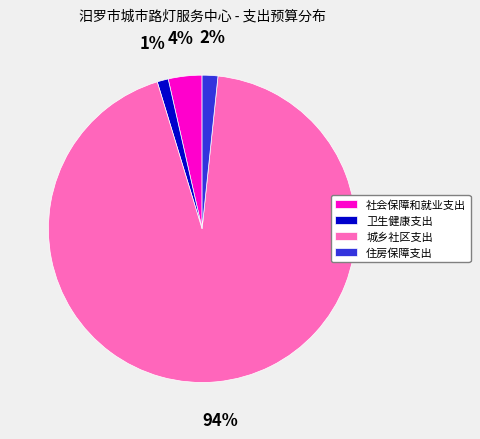

Is 城乡社区支出 the majority of the pie?

Yes